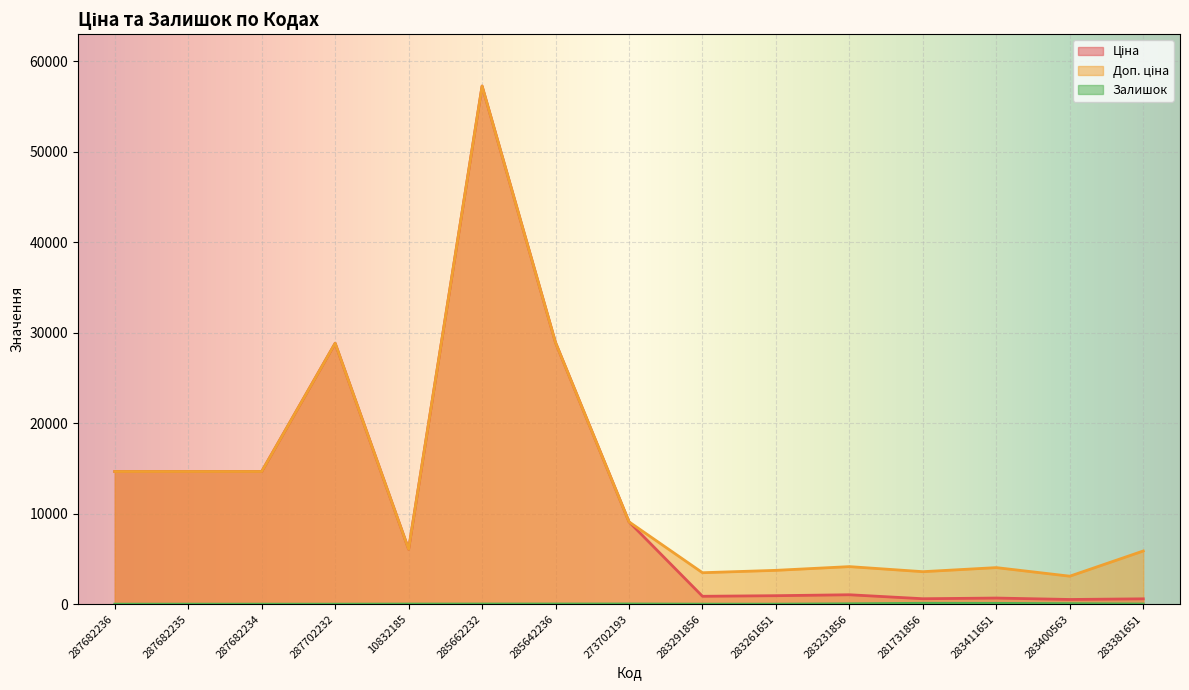

What are all the series names shown in the legend?

Ціна, Доп. ціна, Залишок